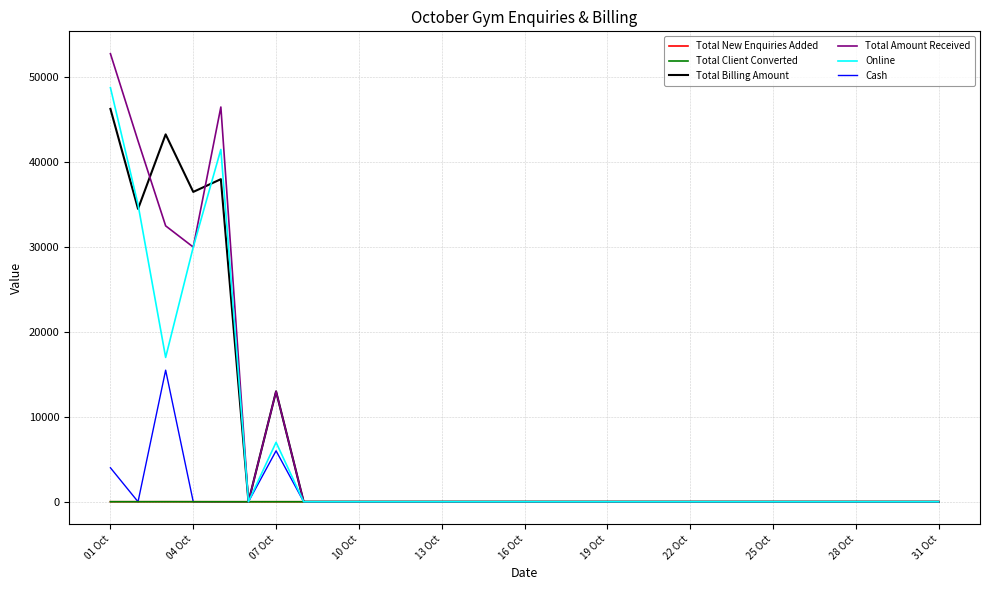

Does the chart have visible grid lines?

Yes